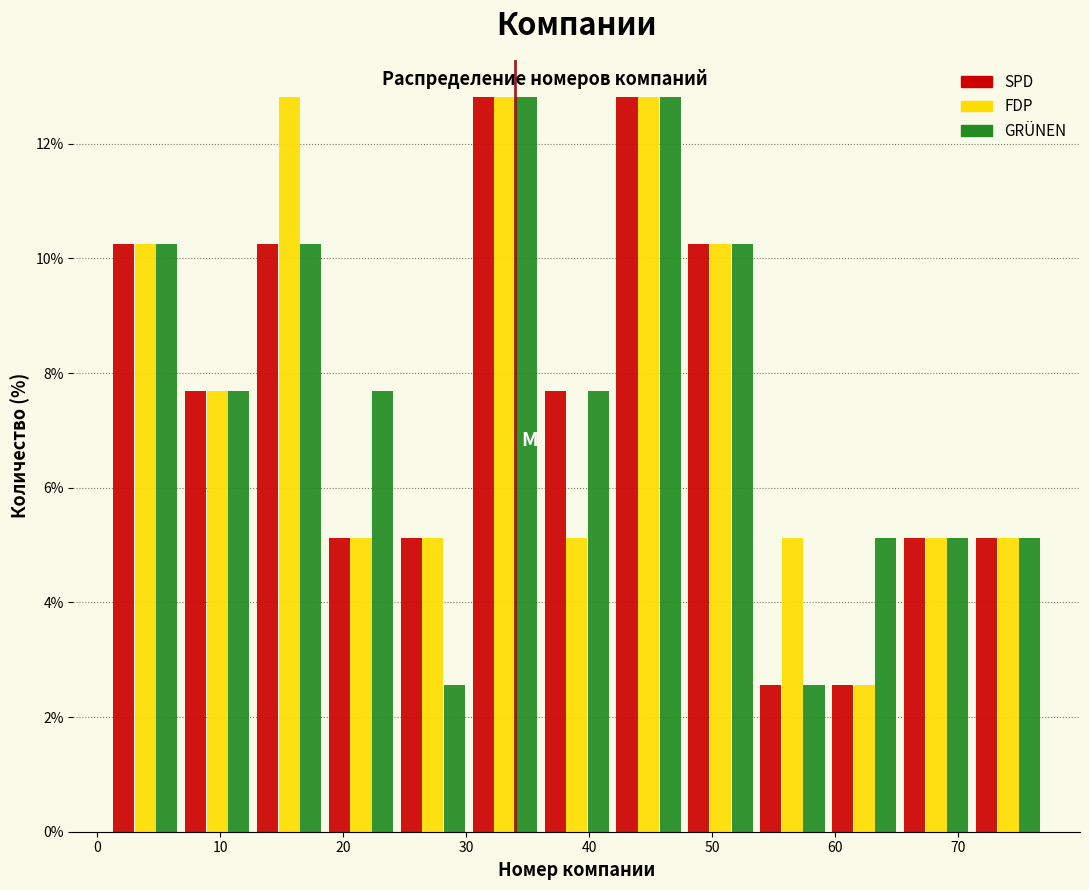

What is the height of the FDP bar covering 24 to 30 on the x-axis? Neither the bar edges nor the heights are printed on the chart, so give them approximately, as read against the axes.

5.2